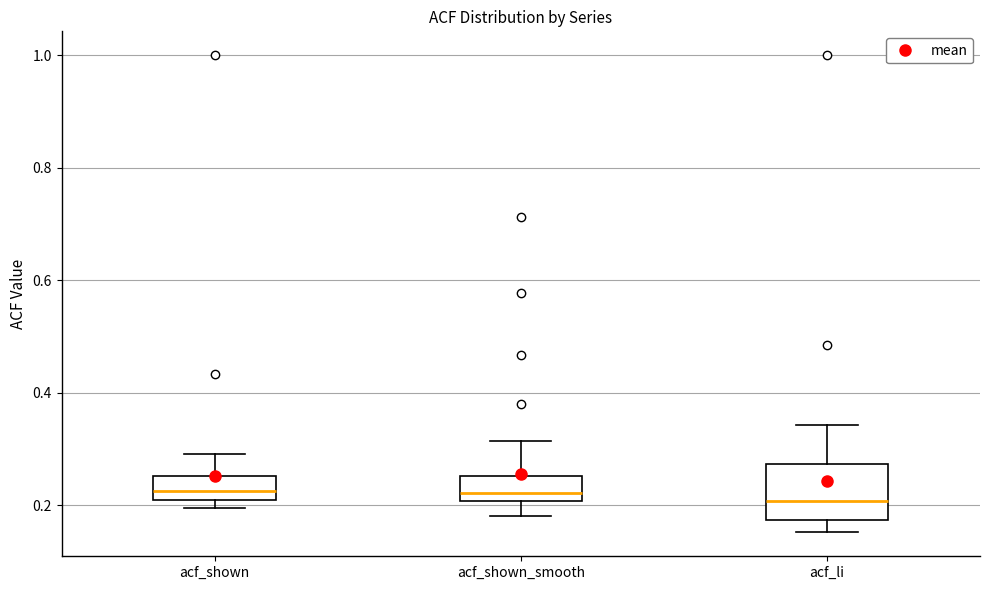

Reading left to right, transcribe this box plot: for each box, give where its median line is, the range the box spans, and where its two whiskers end, as read against the y-axis. The values are not printed on the chart, so give them approximately, as read against the axis.

acf_shown: median 0.22, box 0.20 to 0.26, whiskers 0.20 (just below the box's lower edge) to 0.30
acf_shown_smooth: median 0.22, box 0.20 to 0.26, whiskers 0.18 to 0.32
acf_li: median 0.20, box 0.18 to 0.28, whiskers 0.16 to 0.34